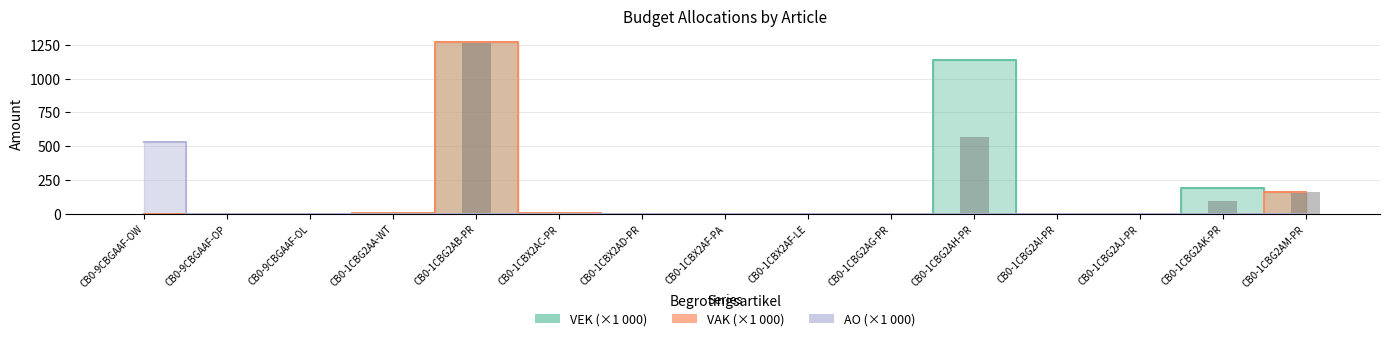

At which label does VAK reach its minimum?

CB0-9CBGAAF-OW